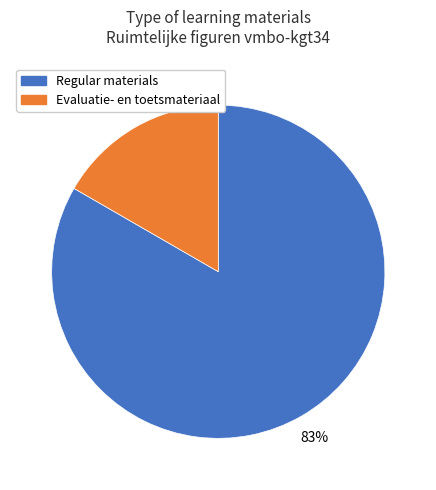

What percentage is the Evaluatie- en toetsmateriaal slice, to the nearest percent?

17%